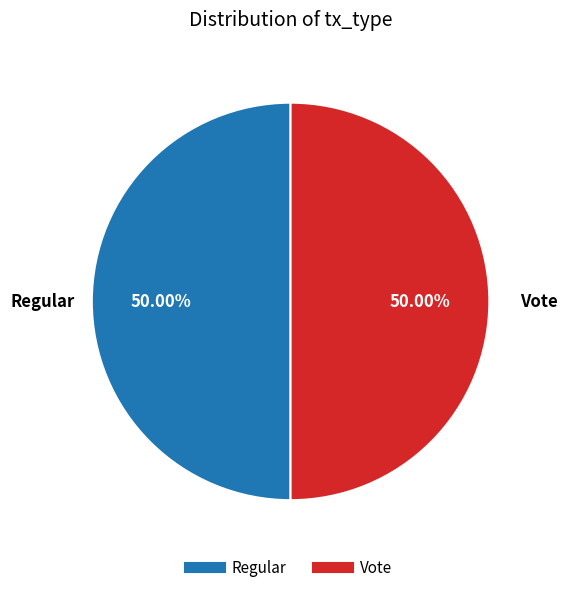

What is the ratio of the value at Regular to the value at Vote?

1.0